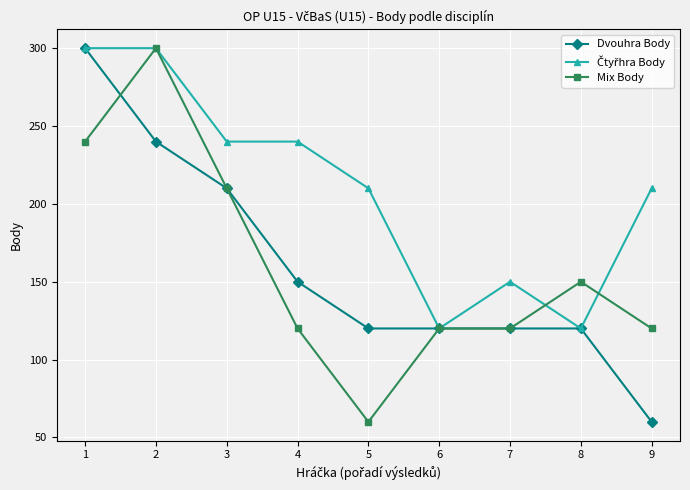

What is the maximum value shown in the chart?

300